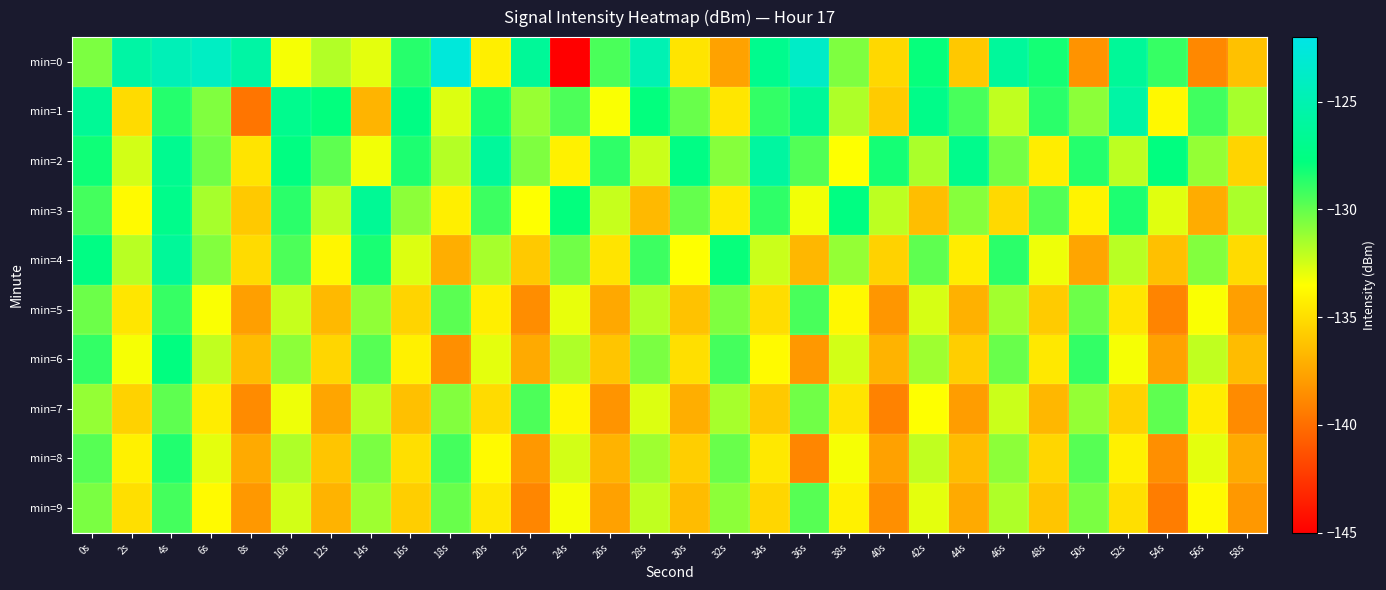

List the series in order of their peak value, lowest first.

min=7, min=9, min=5, min=8, min=6, min=3, min=4, min=2, min=1, min=0